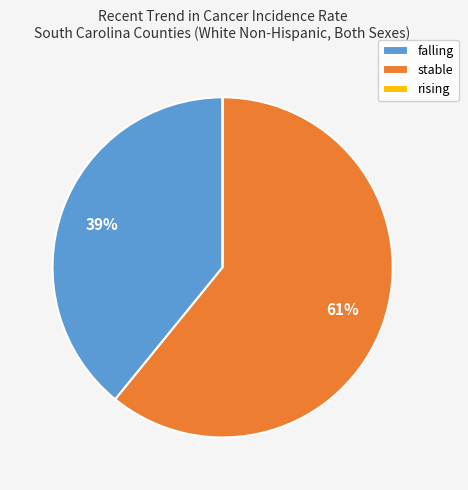

To the nearest percent, what portion does stable represent?

61%